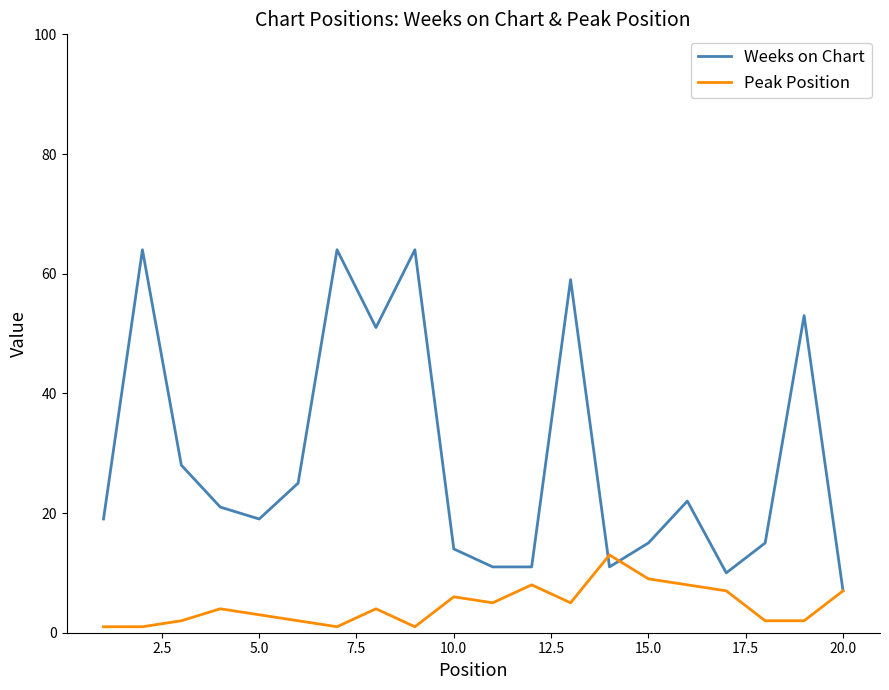

What is the greatest value displayed?

64